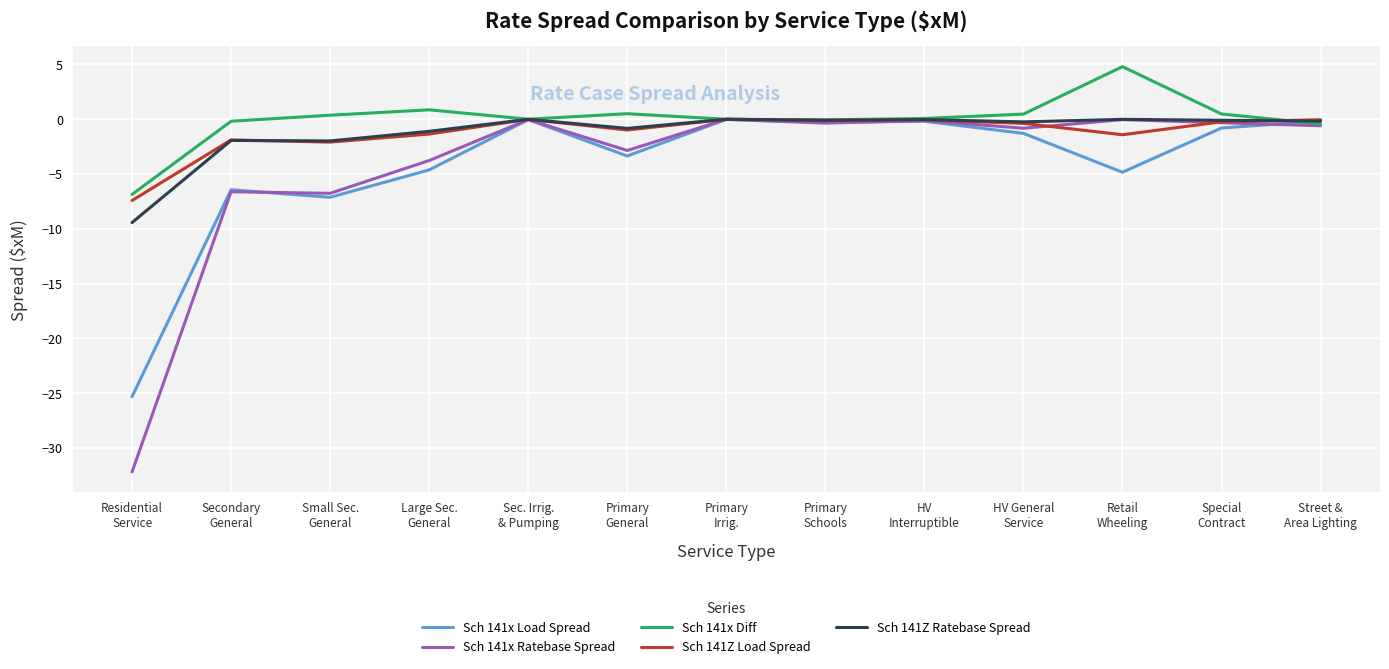

Which series has the widest spread of values?

Sch 141x Ratebase Spread